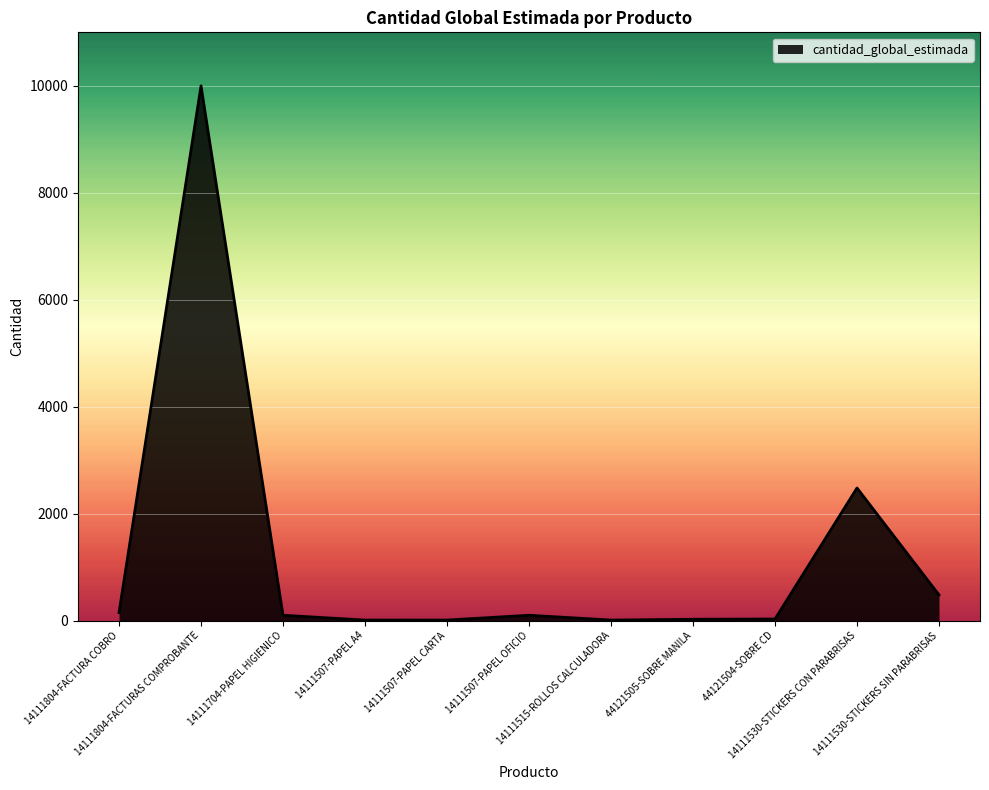

What is the difference between the maximum and minimum values?

9990